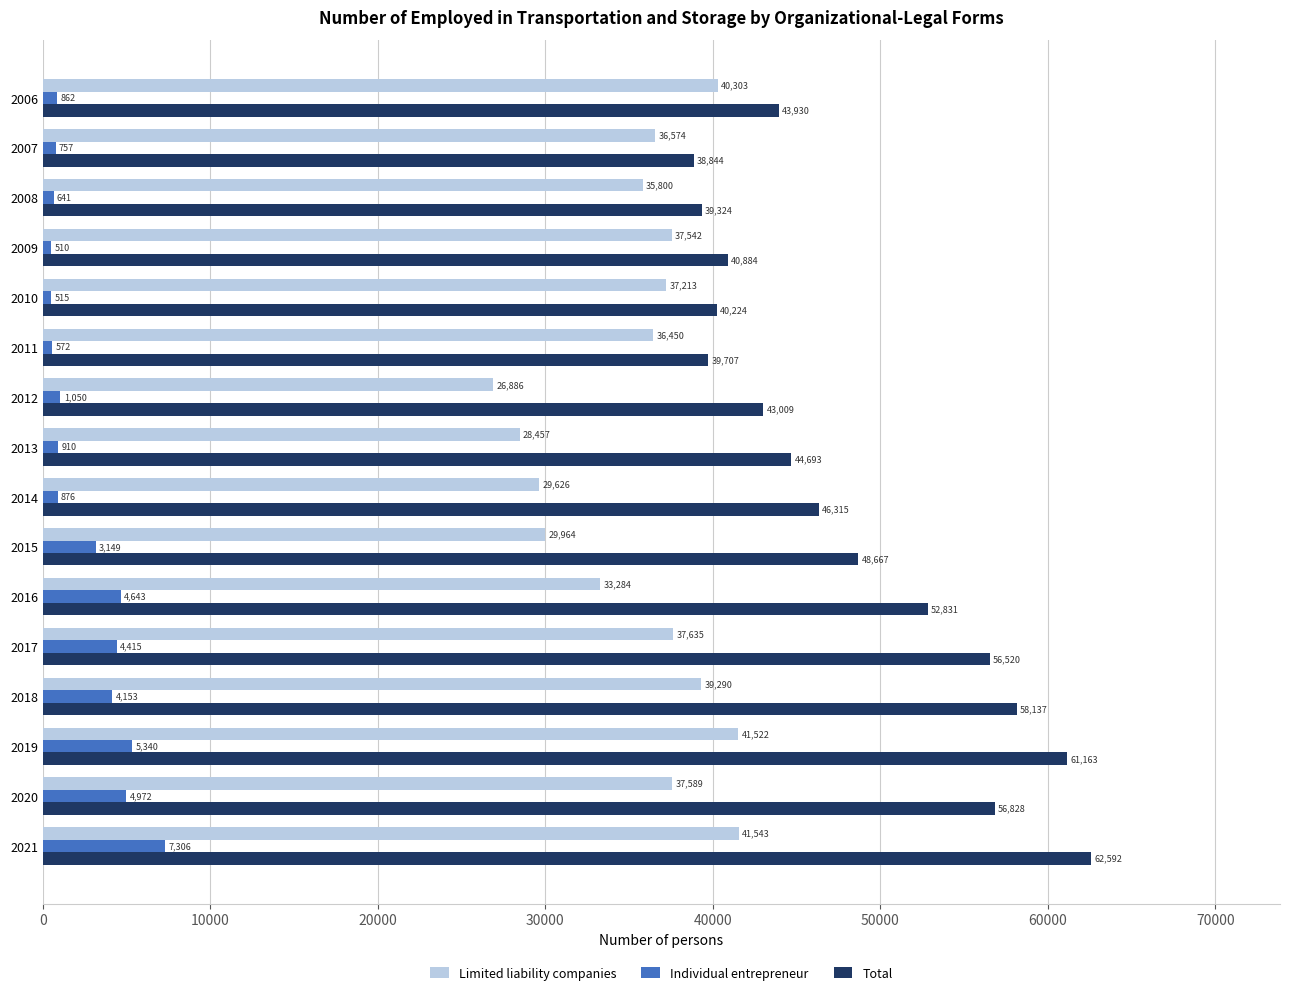

The value of Total at 2014 is 72244.8. True or false?

False